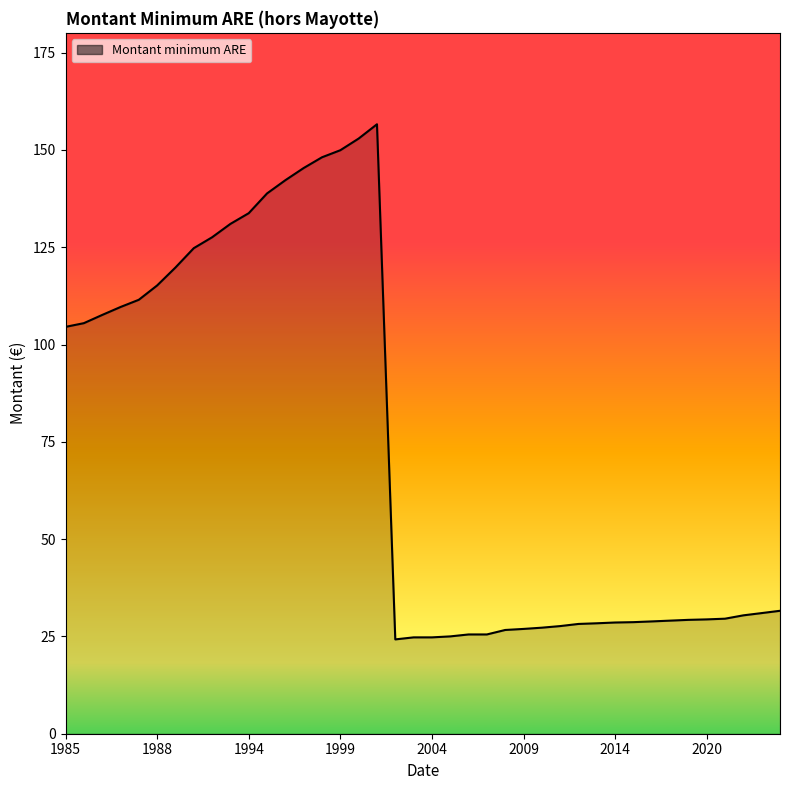

What is the minimum value shown in the chart?

24.2